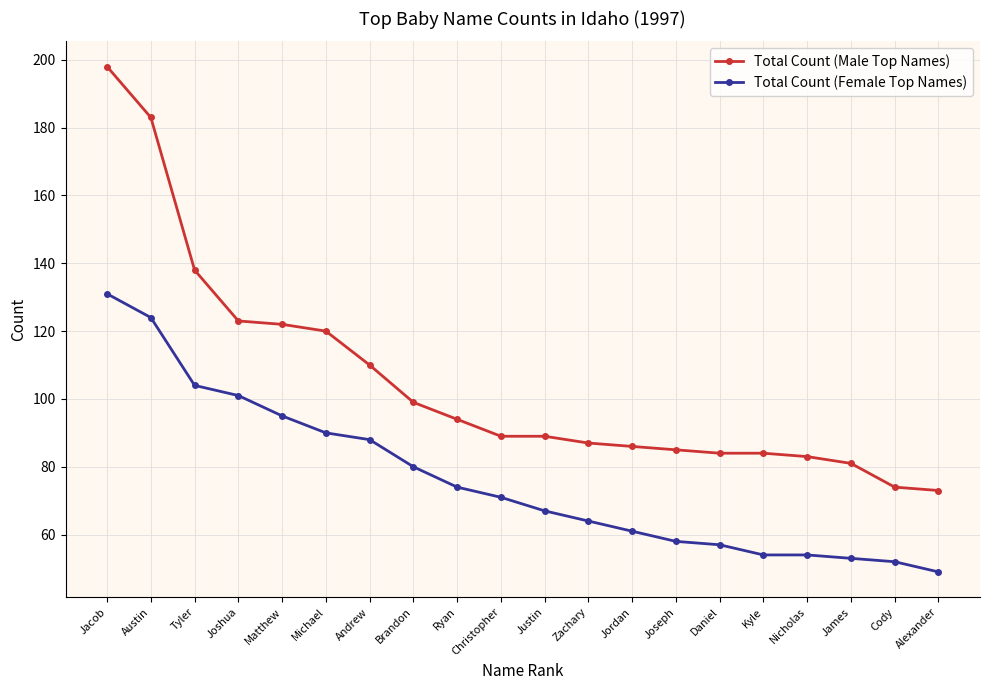

List the series in order of their peak value, highest first.

Total Count (Male Top Names), Total Count (Female Top Names)